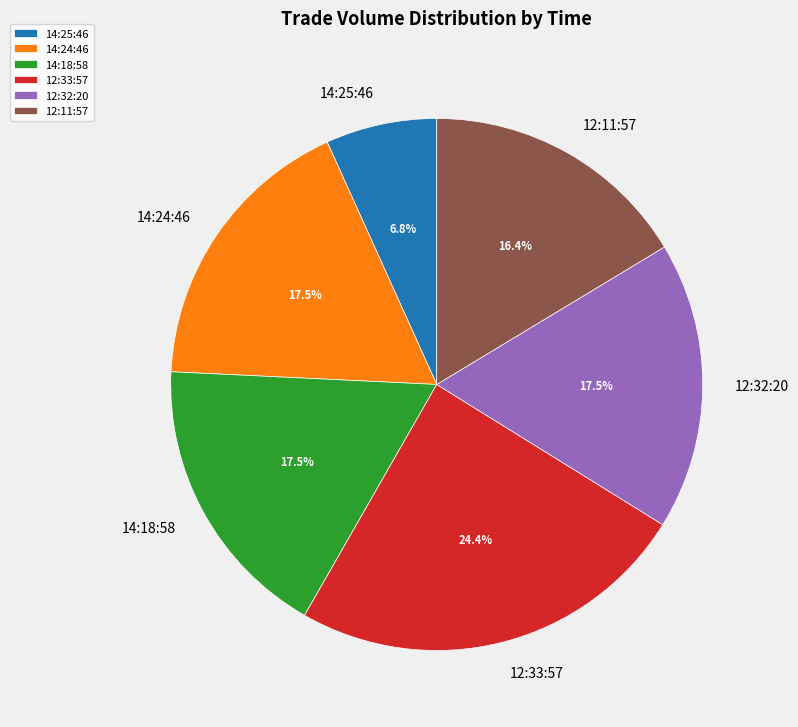

How many slices are in this pie chart?

6